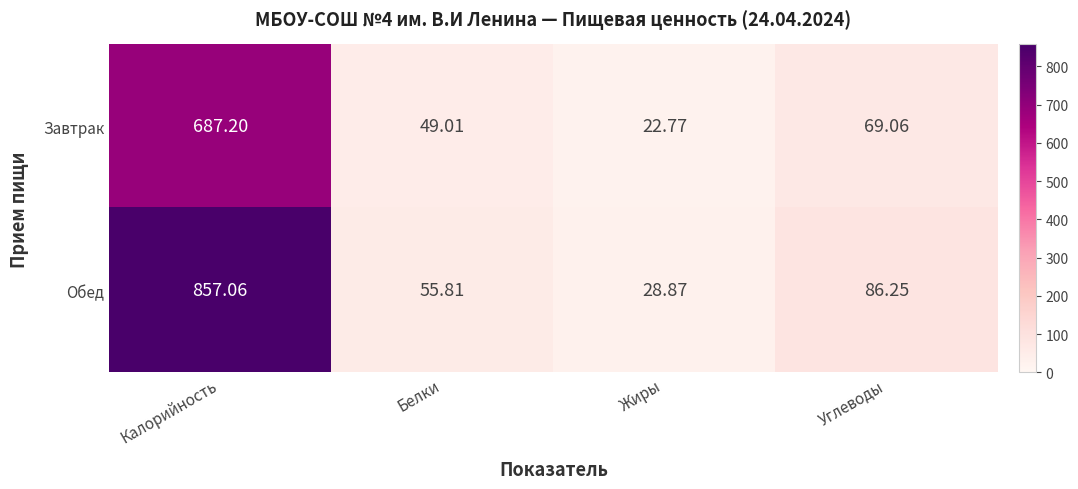

Rank the series by their maximum value, from lowest to highest.

Завтрак, Обед